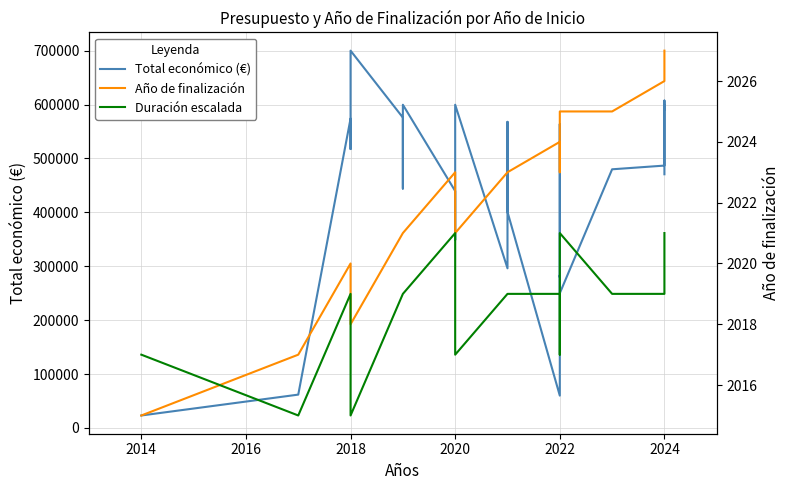

True or false: Total económico (€) has a value of 563721 at 2022.

True